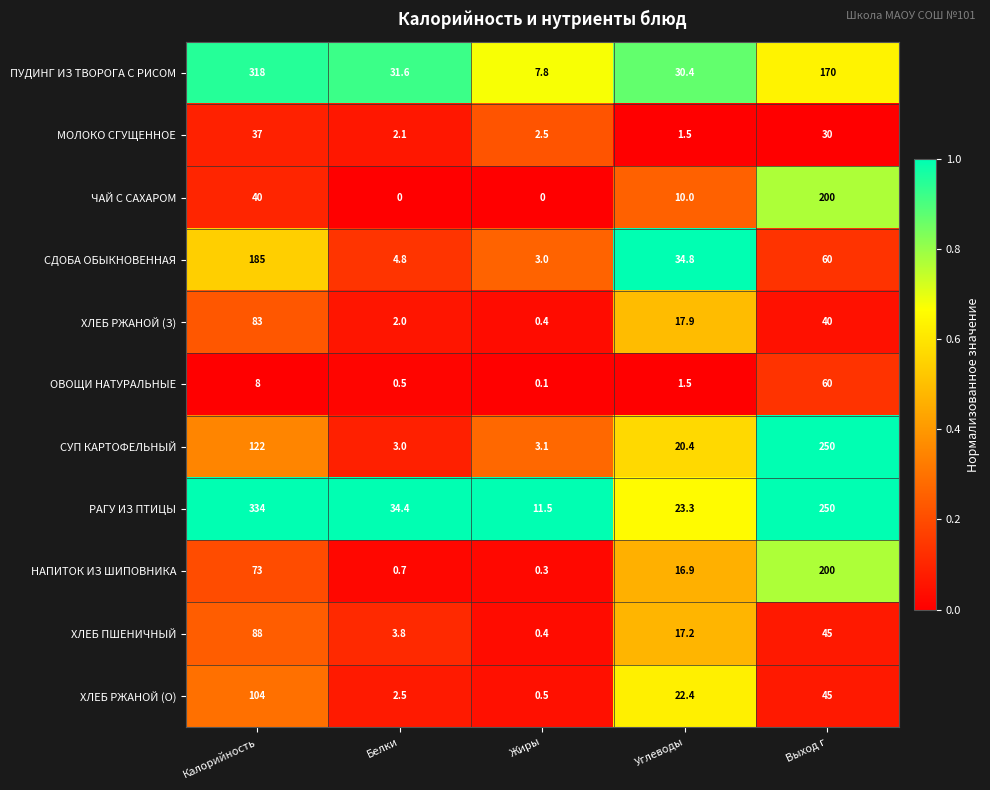

List the labels in order of НАПИТОК ИЗ ШИПОВНИКА value, smallest first.

Жиры, Белки, Углеводы, Калорийность, Выход г